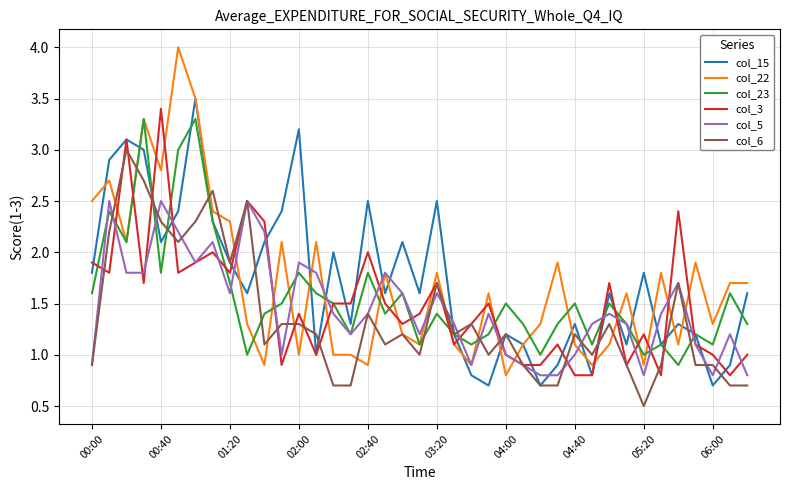

Which series has the widest spread of values?

col_22